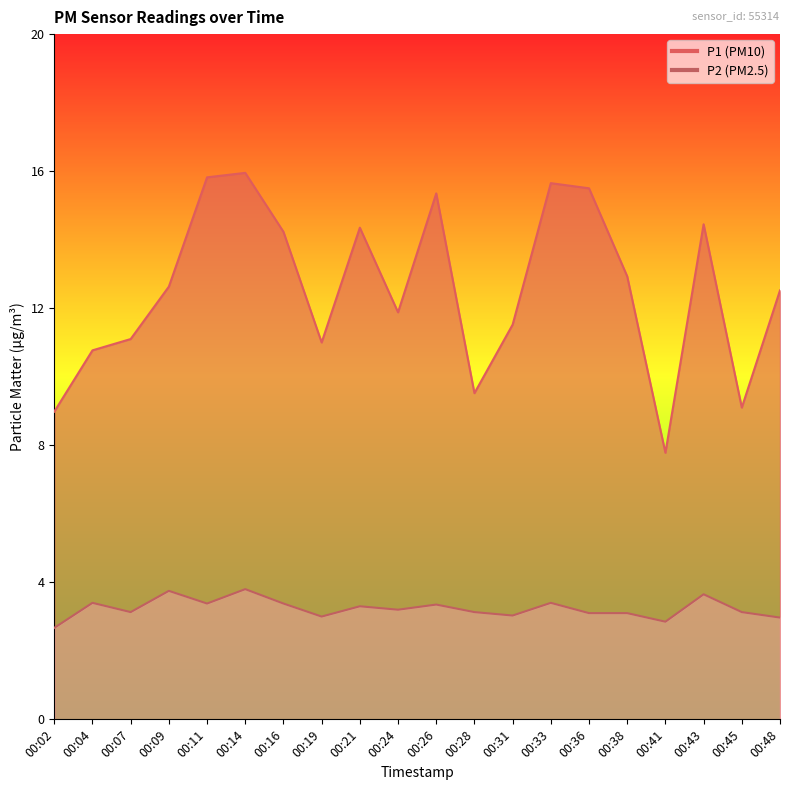

What is the maximum value for P2?

3.8